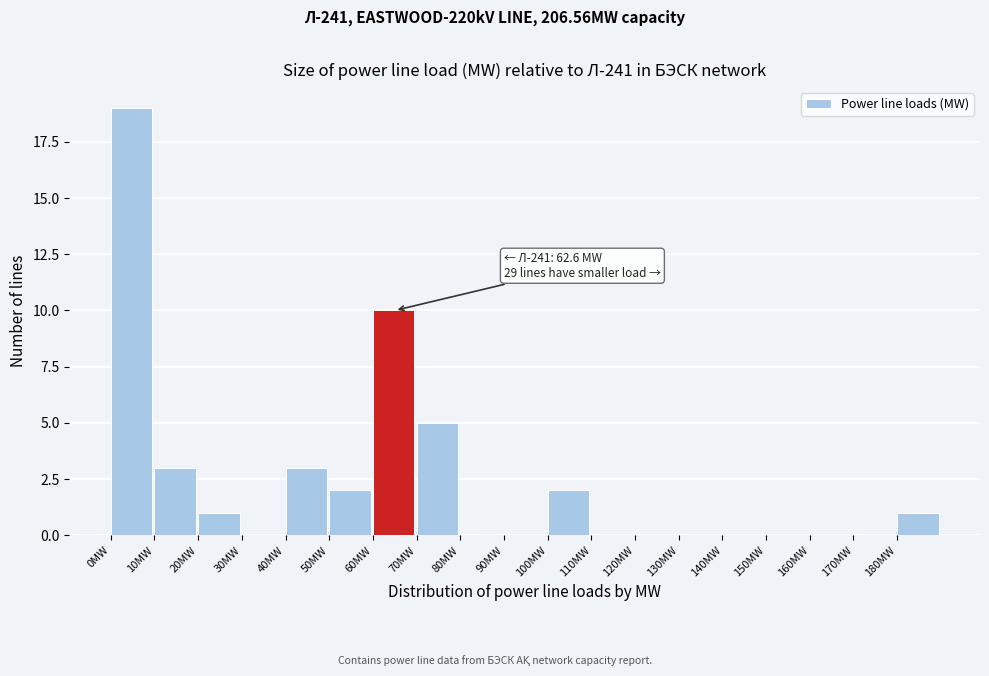

Which range on the x-axis has the tallest bar?

0 to 10